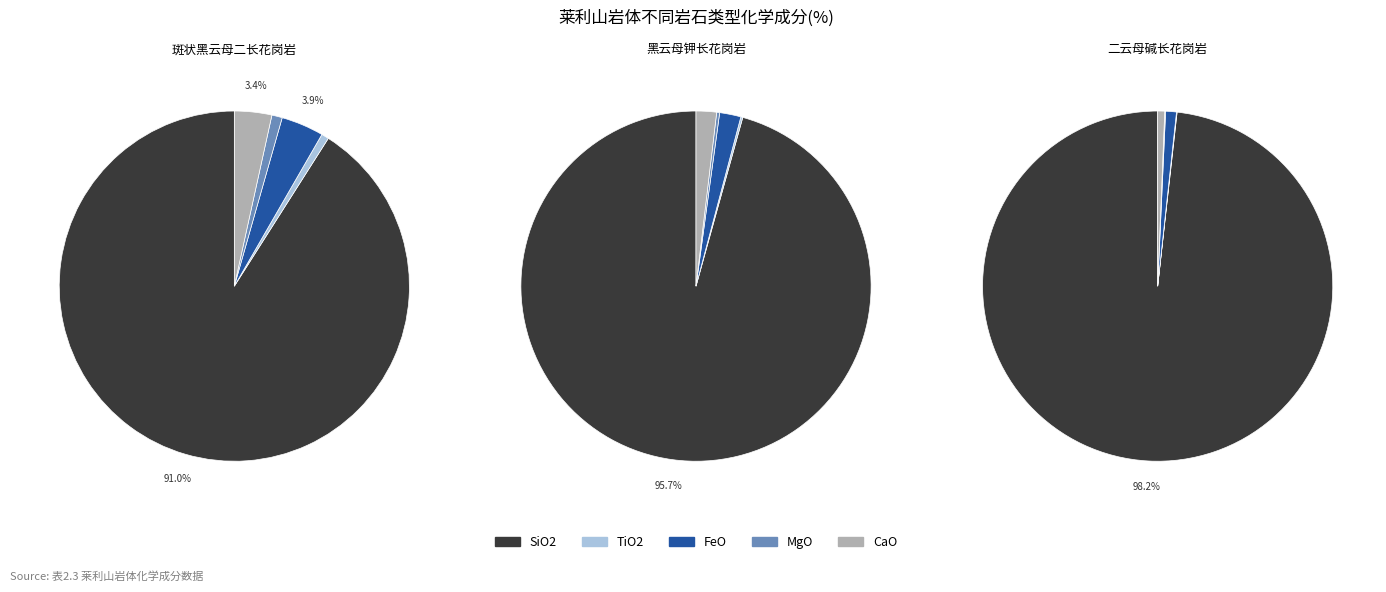

How many segments does this pie chart have?

5